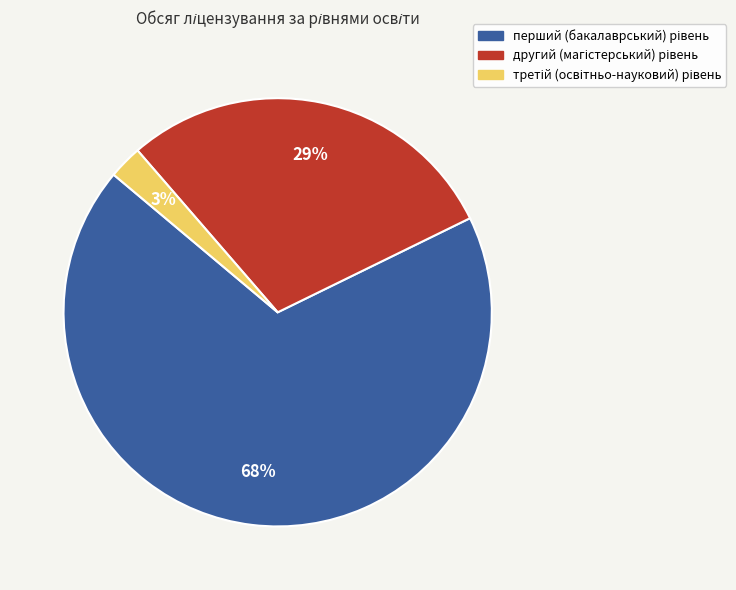

Is there any slice that represents more than half of the pie?

Yes